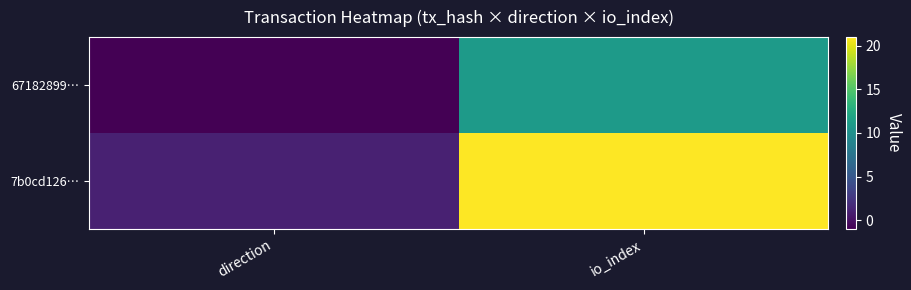

What is the spread (max minus min) of values at direction?

2